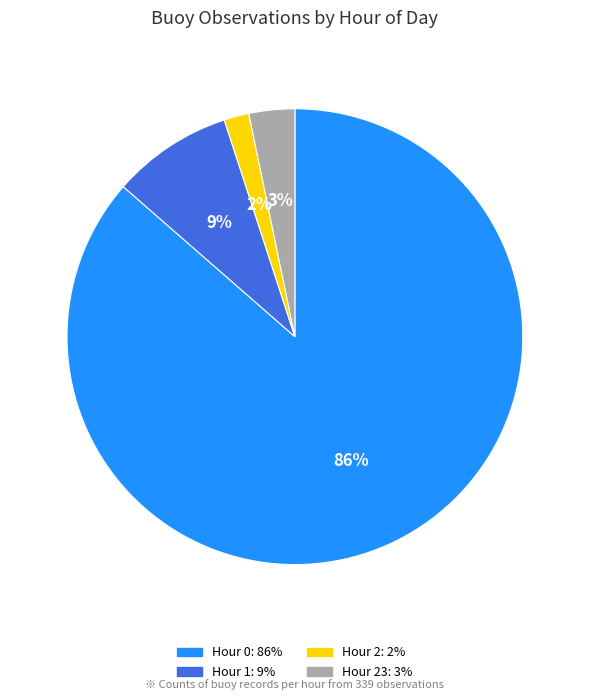

To the nearest percent, what is the average slice percentage?

25%